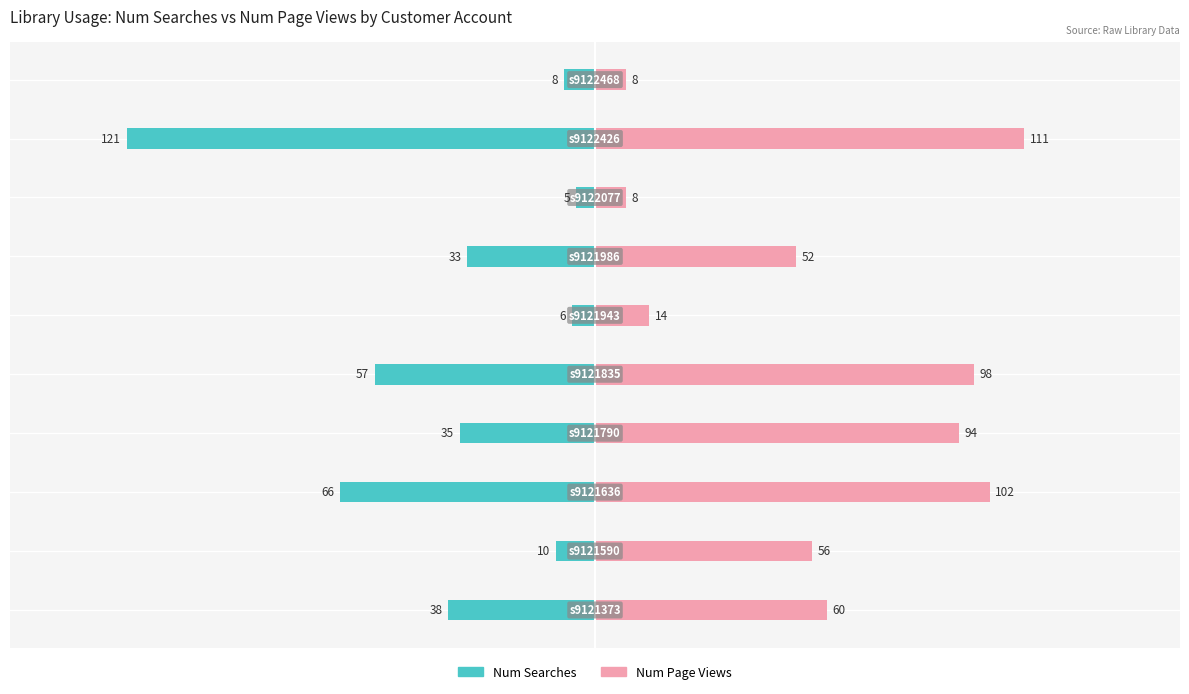

What are all the series names shown in the legend?

Num Searches, Num Page Views